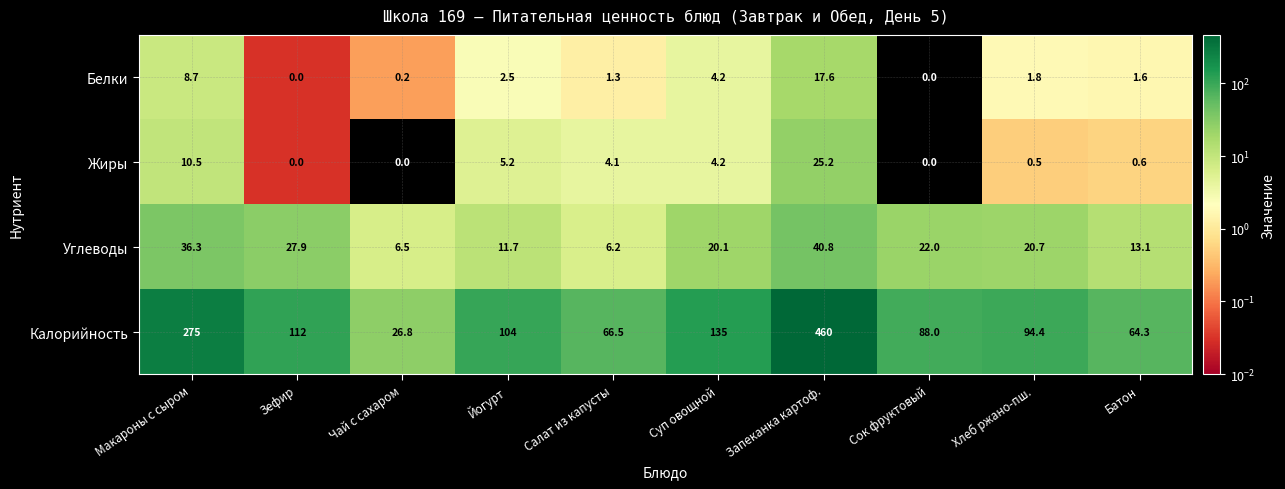

Which series changed the most between Чай с сахаром and Запеканка картоф.?

Калорийность